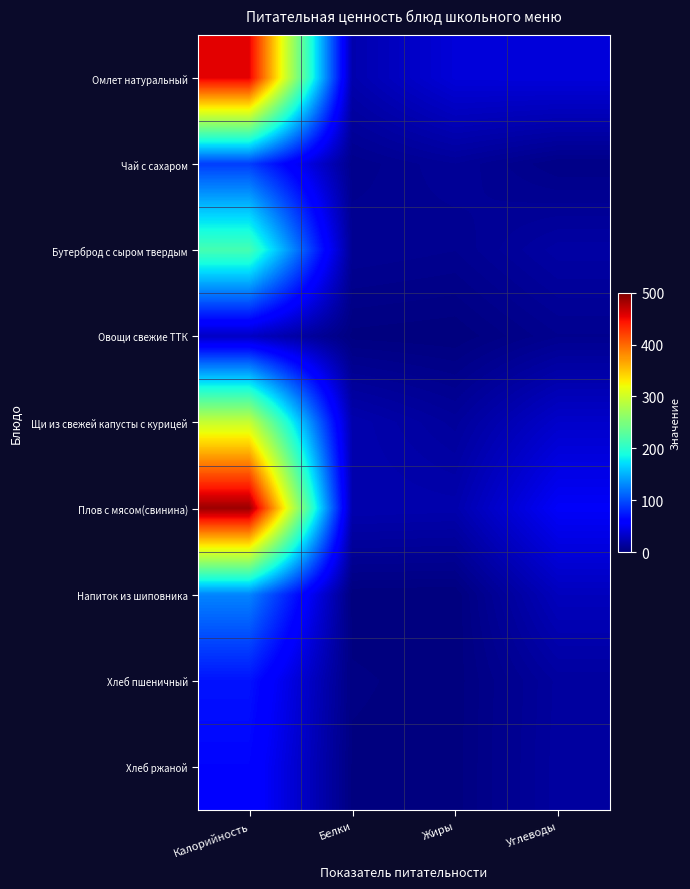

How many series are shown in this chart?

9